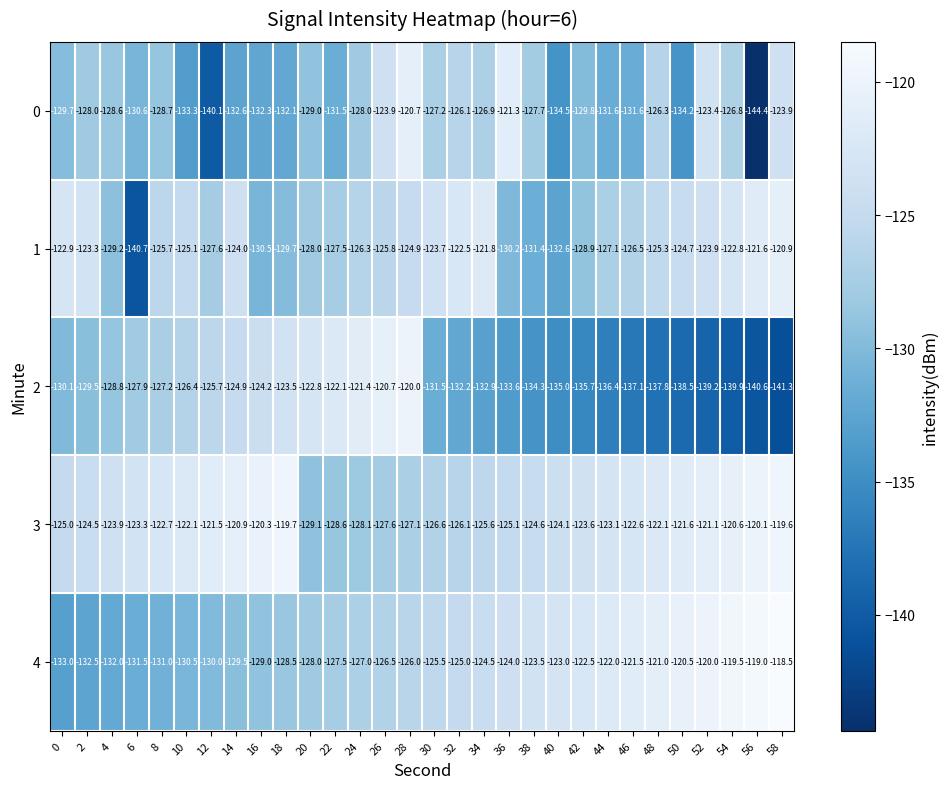

What is the smallest value displayed?

-144.4